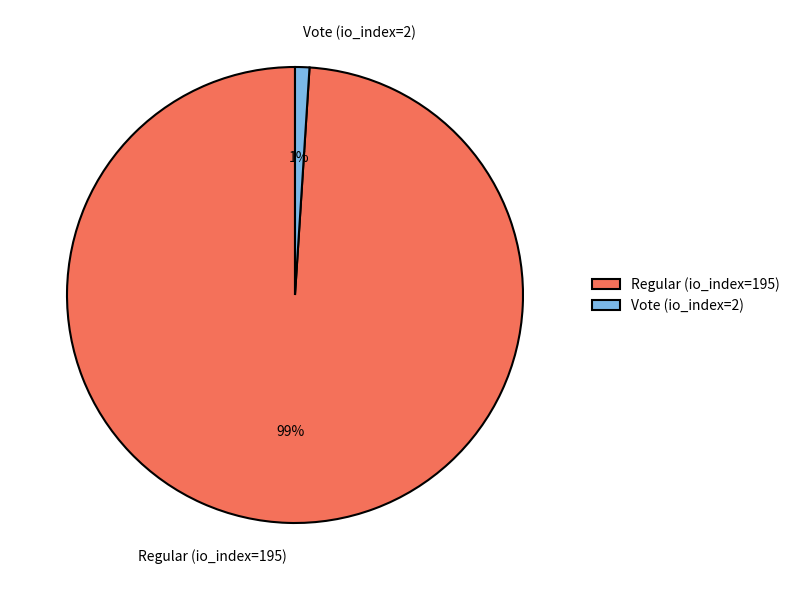

Which has a higher value, Regular (io_index=195) or Vote (io_index=2)?

Regular (io_index=195)